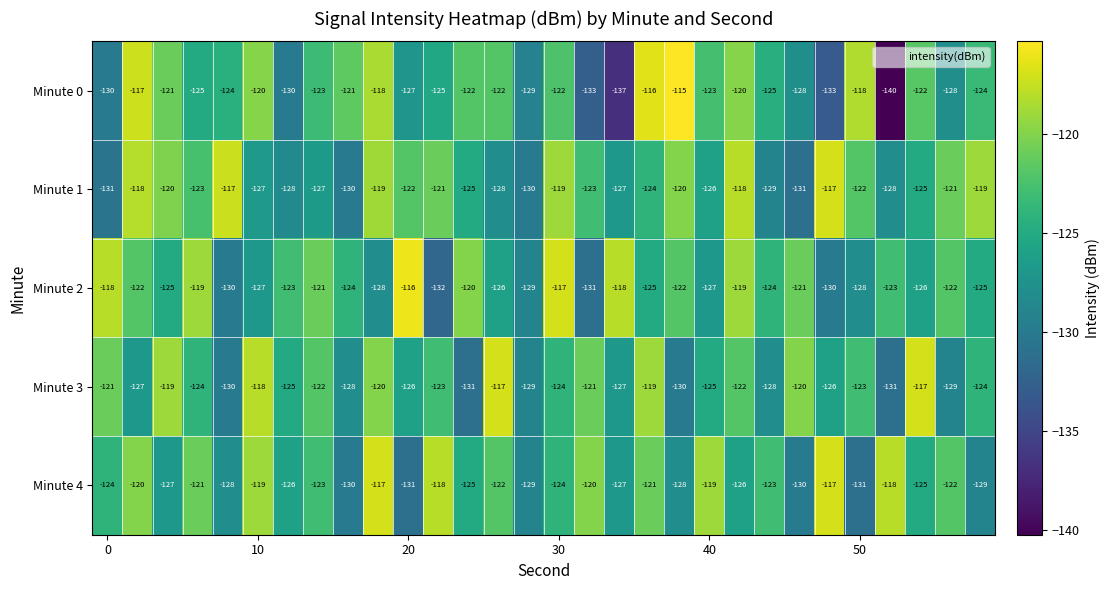

Which series has the largest total across all categories?

Minute 1